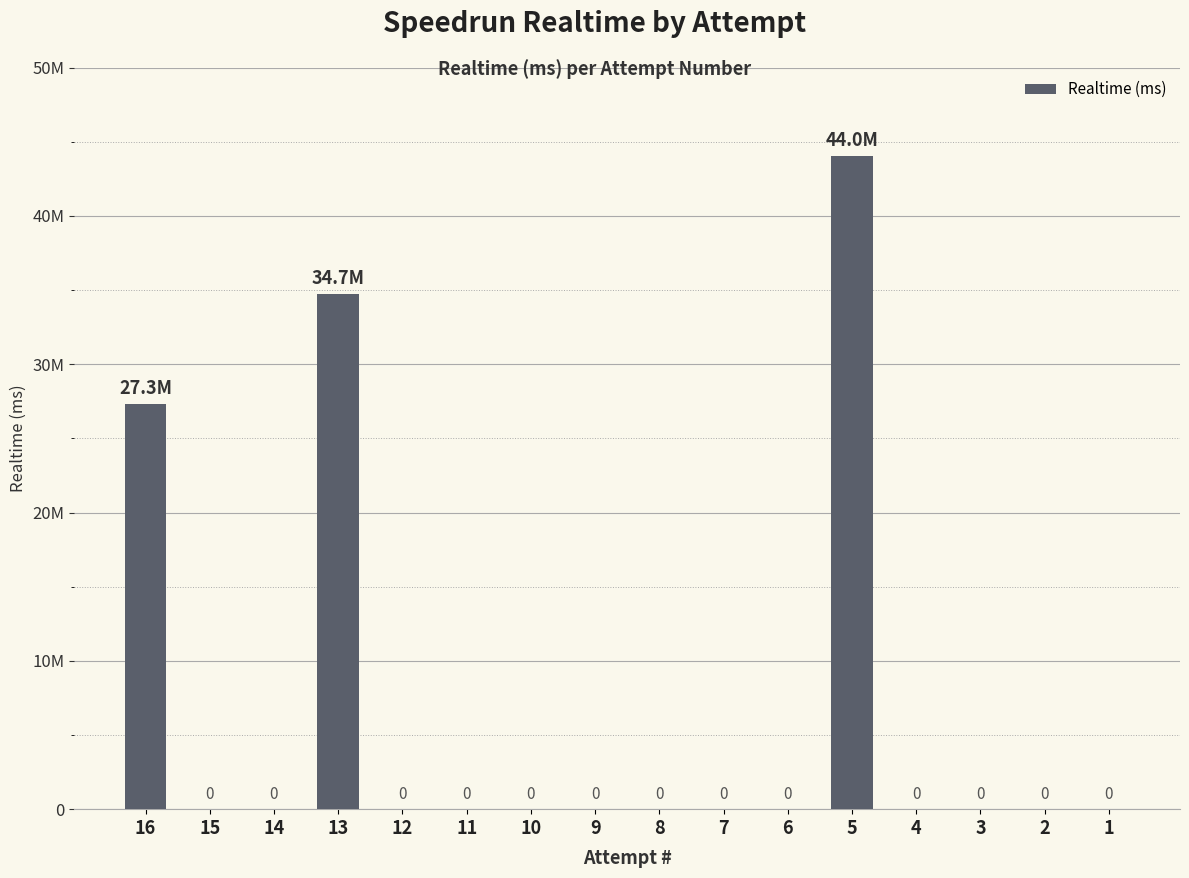

Are the bars horizontal?

No